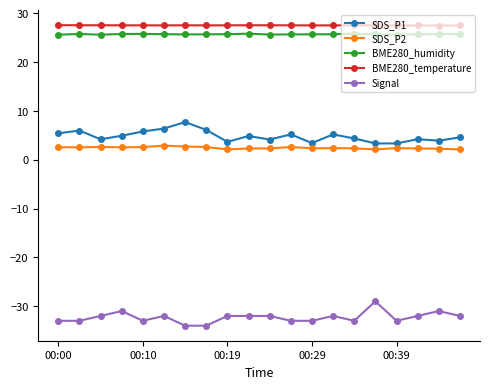

What is the value of the SDS_P1 point at the 2nd from the left?

6.0